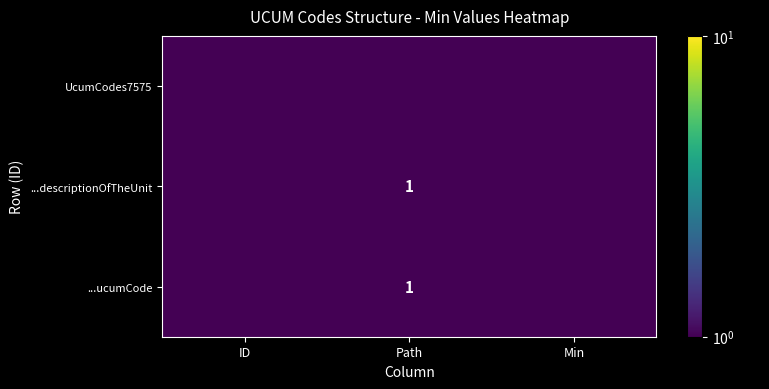

Rank the categories by UcumCodes7575 value from highest to lowest.

ID, Path, Min